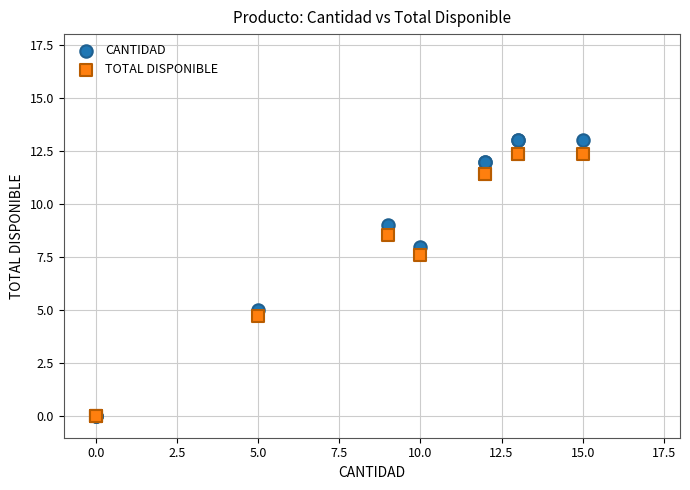

Which series has the largest Y range (max minus min)?

CANTIDAD